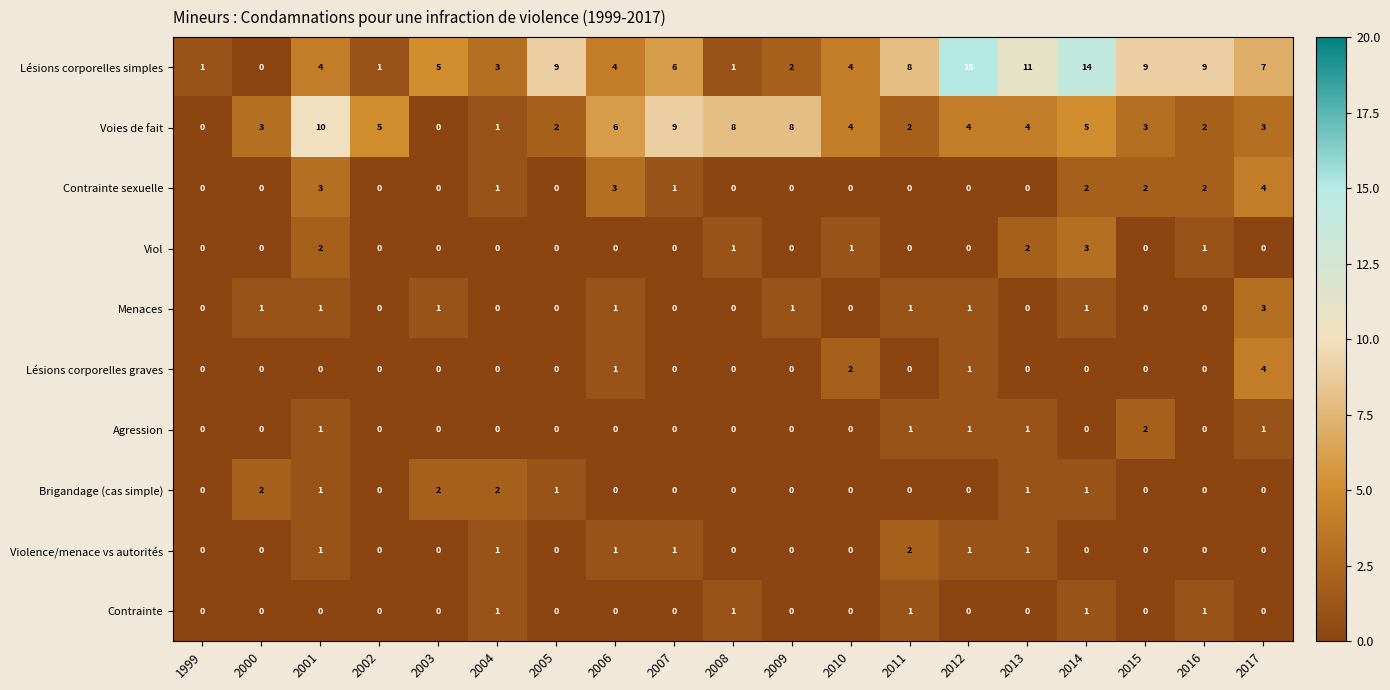

What is the sum of all Agression values?

7